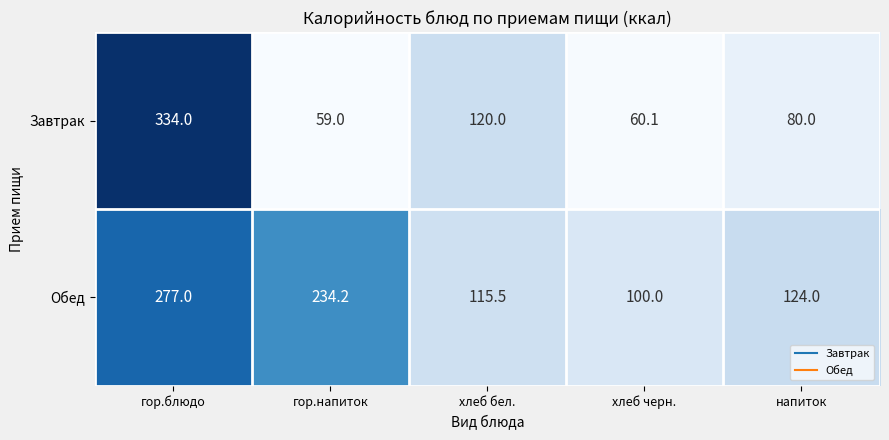

At which label is Обед closest to 188?

гор.напиток